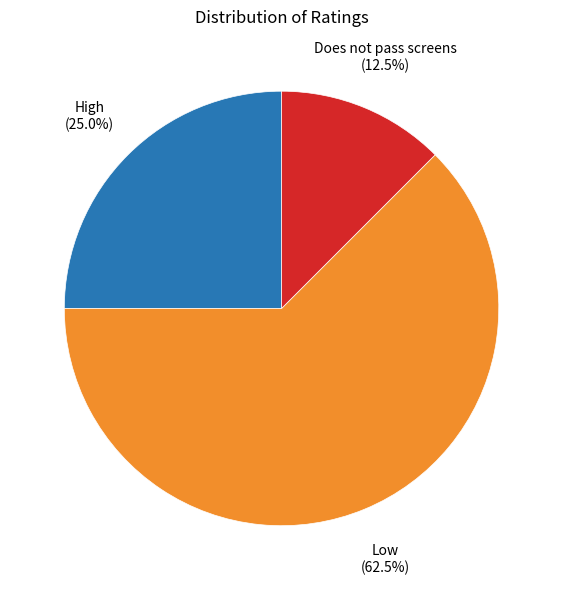

Rank the categories by value from highest to lowest.

Low, High, Does not pass screens